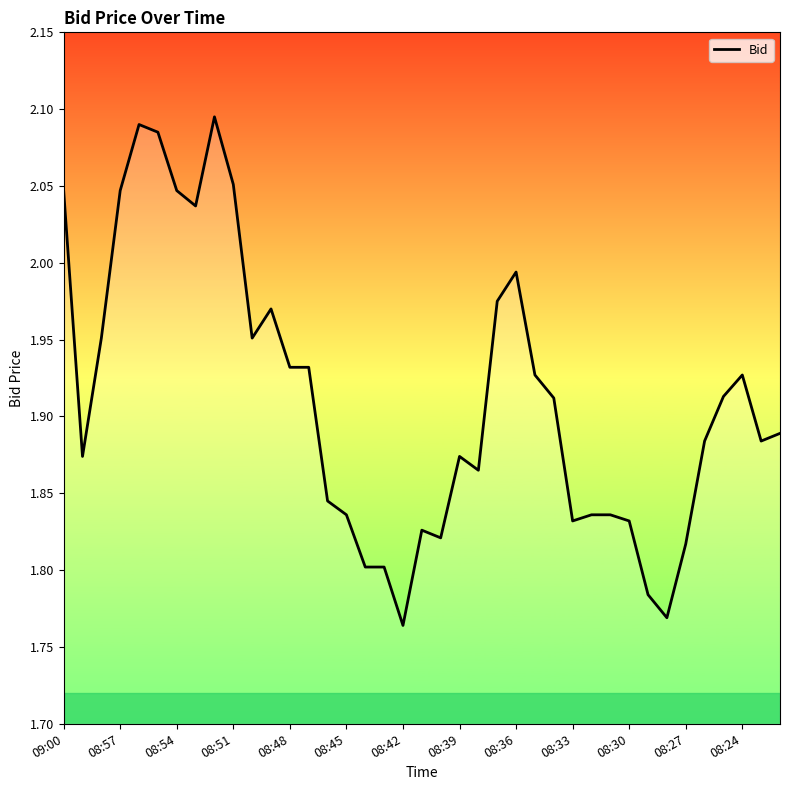

What is the difference between the maximum and minimum values?

0.3